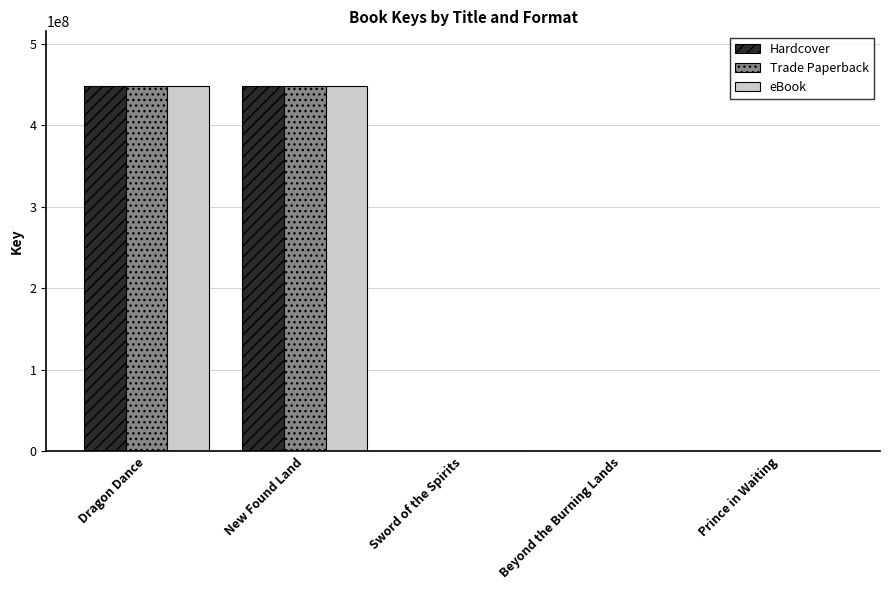

What is the sum of all Trade Paperback values?

896431476